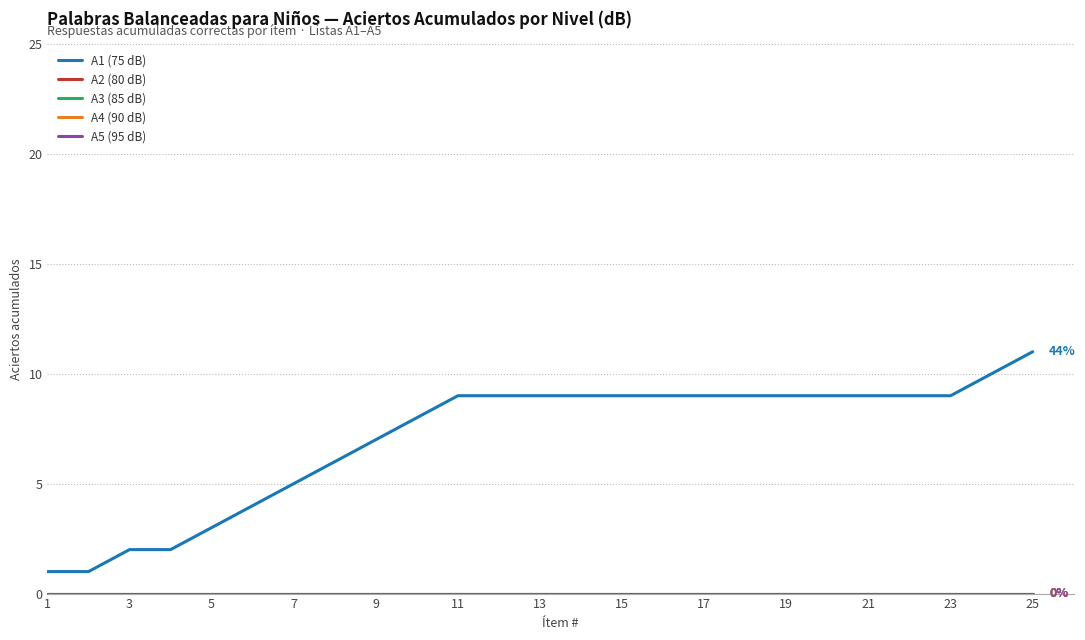

Which series has the largest total across all categories?

A1 (75 dB)